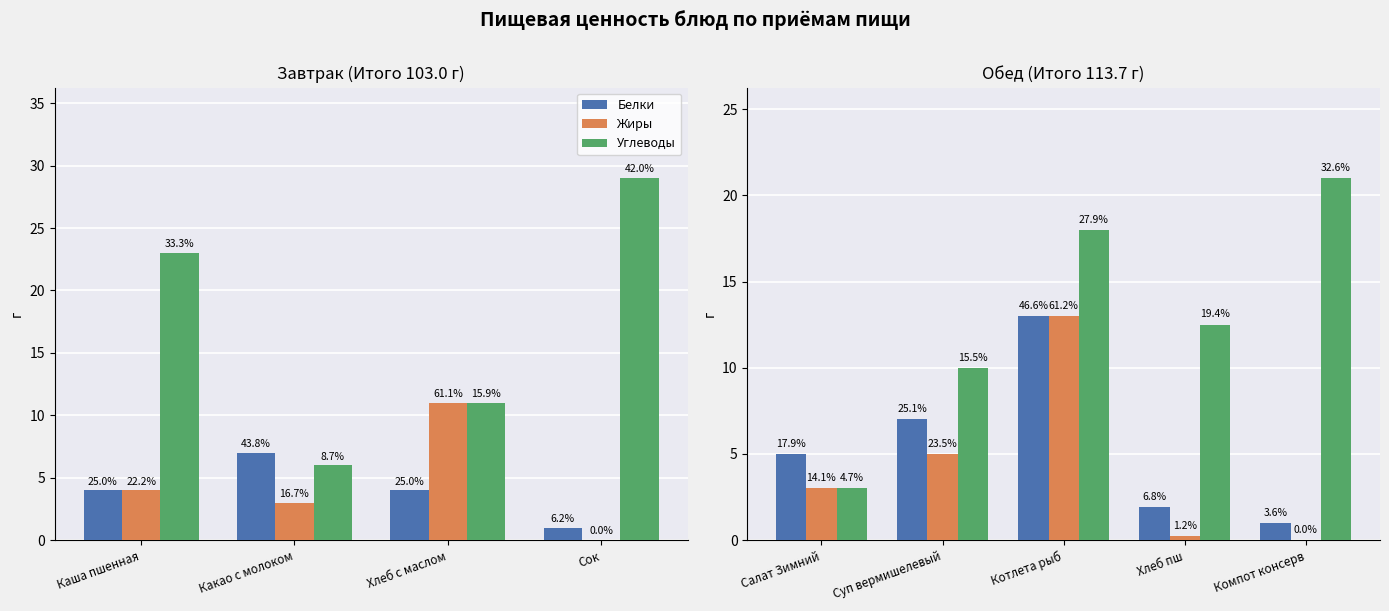

Which series changed the most between Суп вермишелевый and Котлета рыб?

Жиры